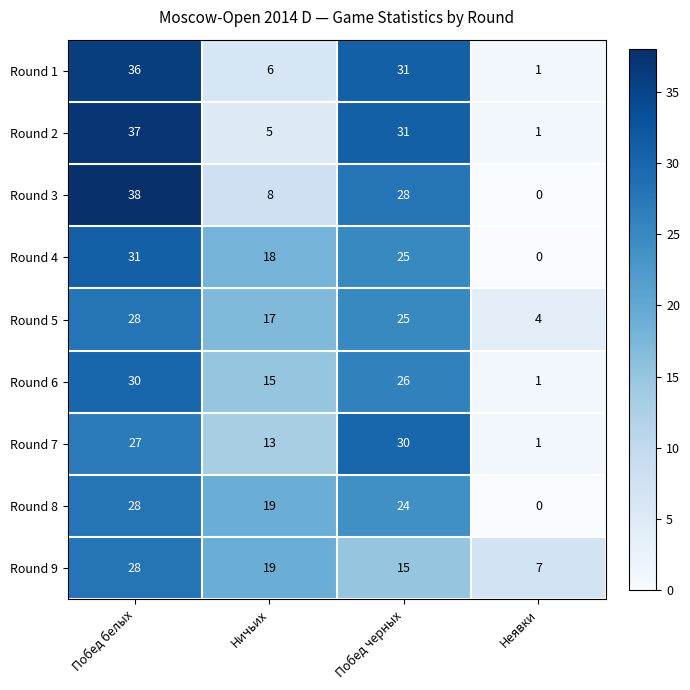

What is the maximum value shown in the chart?

38